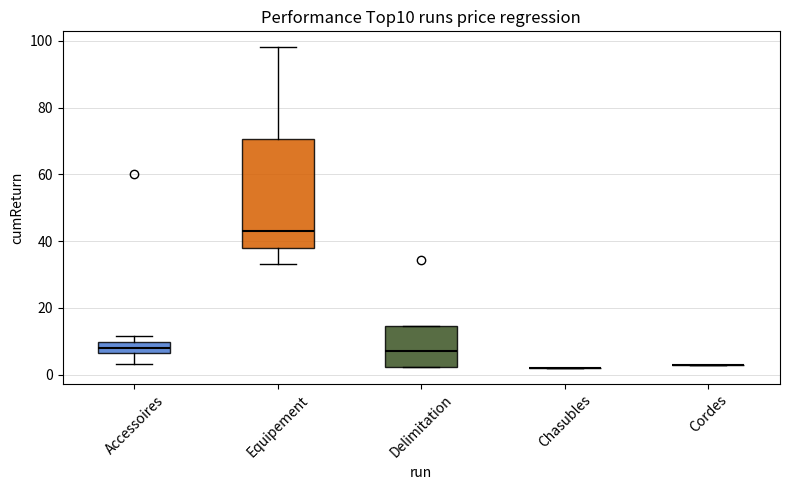

Where is the upper edge of the box for Accessoires on the y-axis? The values are not printed on the chart, so give them approximately, as read against the axis.

10